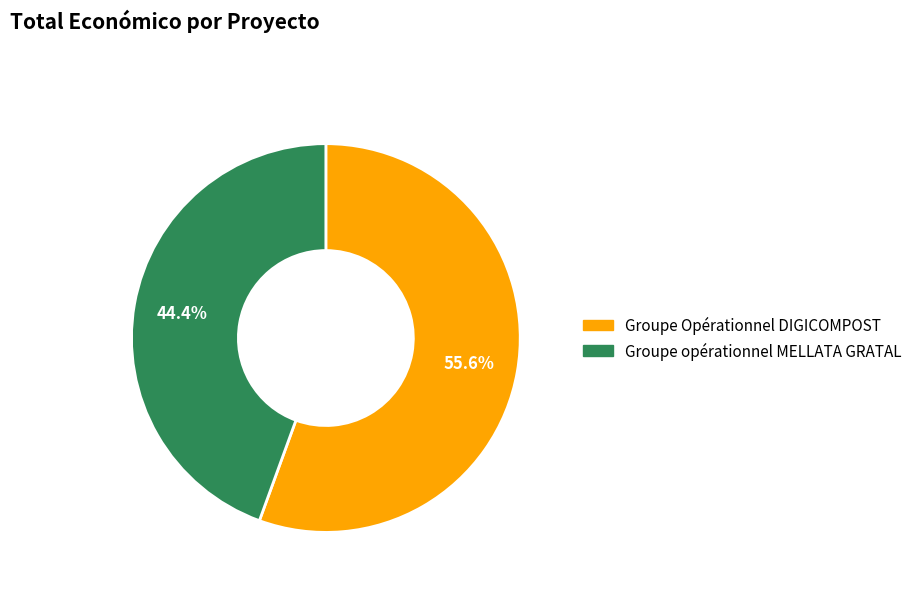

What is the ratio of the value at Groupe opérationnel MELLATA GRATAL to the value at Groupe Opérationnel DIGICOMPOST?

0.8